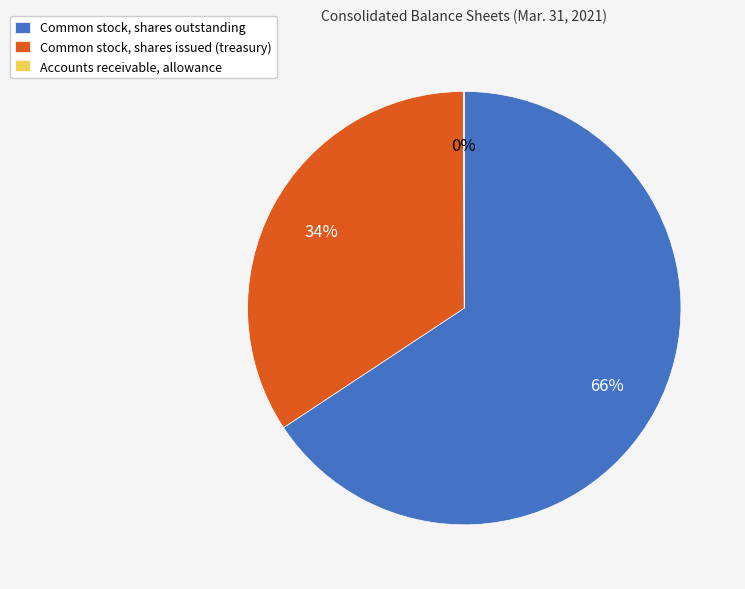

Which slice is the largest?

Common stock, shares outstanding